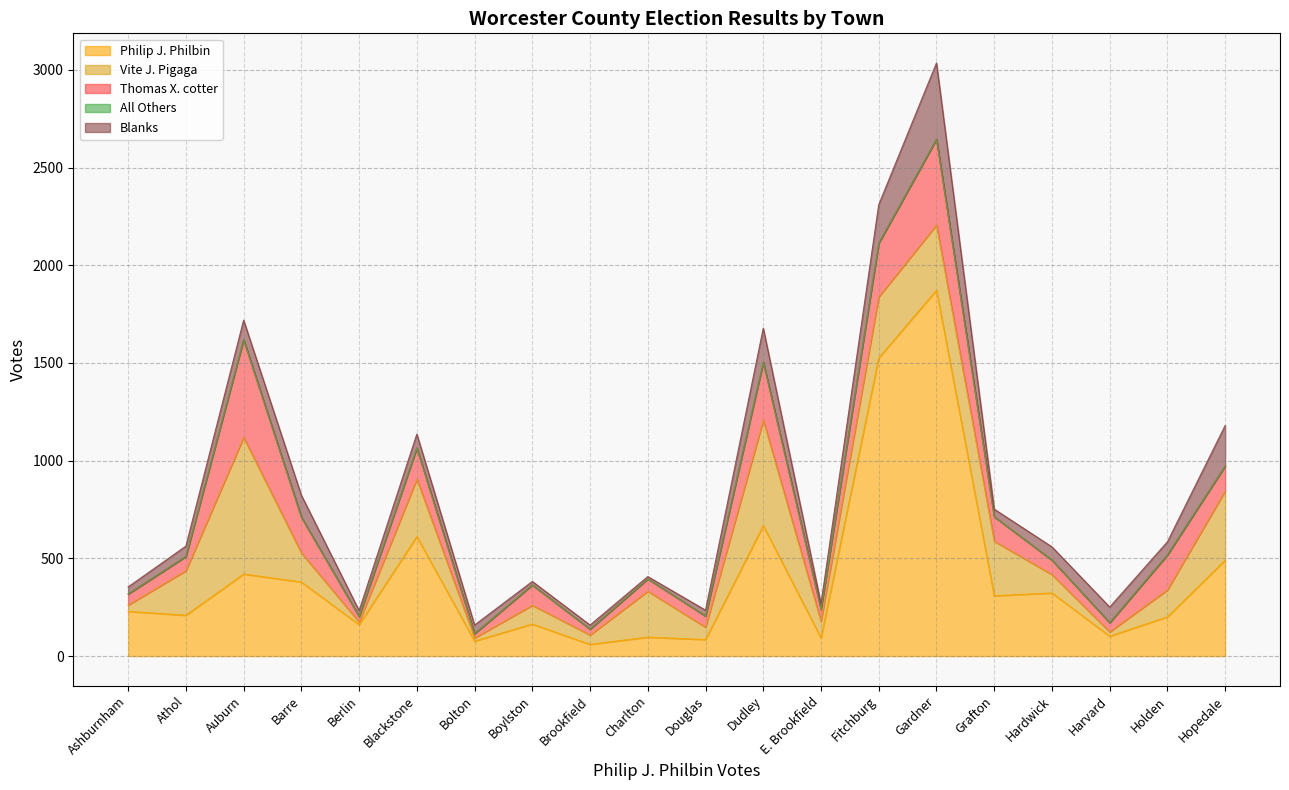

How many values in the Philip J. Philbin series exceed 229?

9